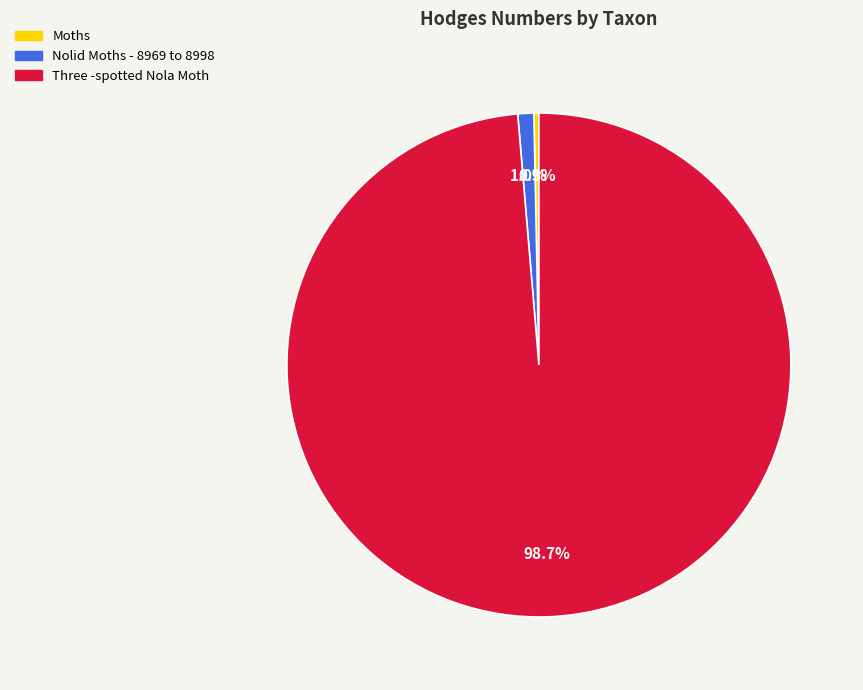

How many slices are in this pie chart?

3